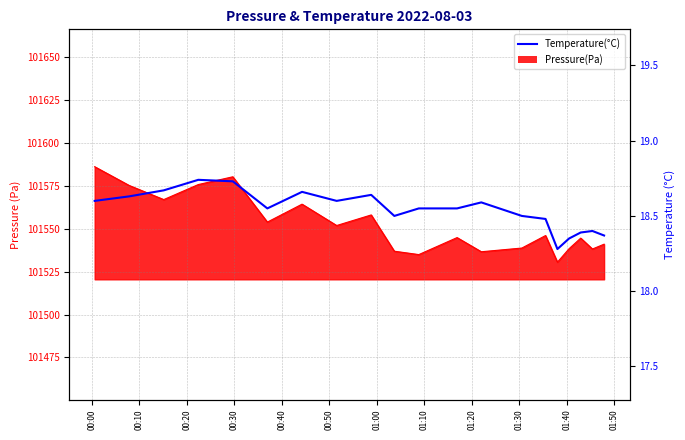

How many values are between 18 and 19?

20